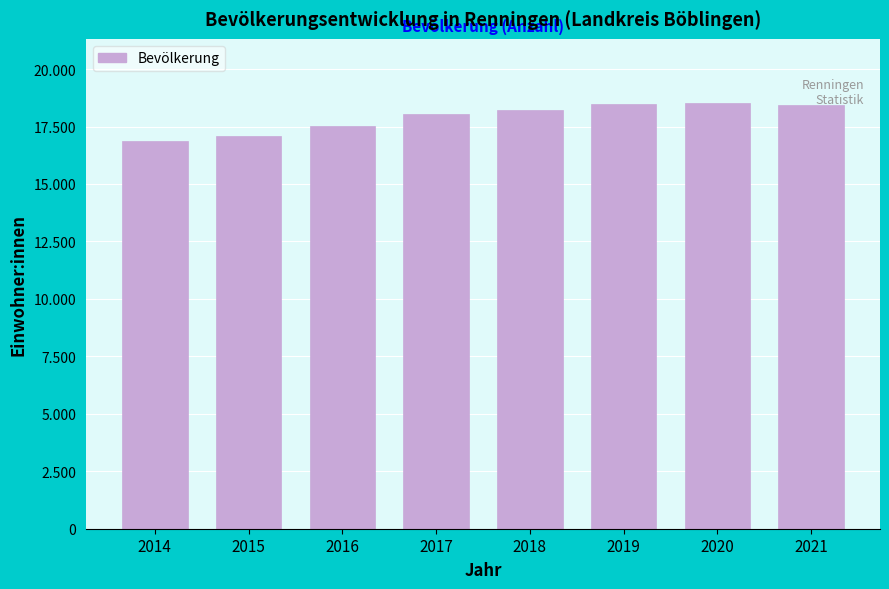

Are the bars horizontal?

No